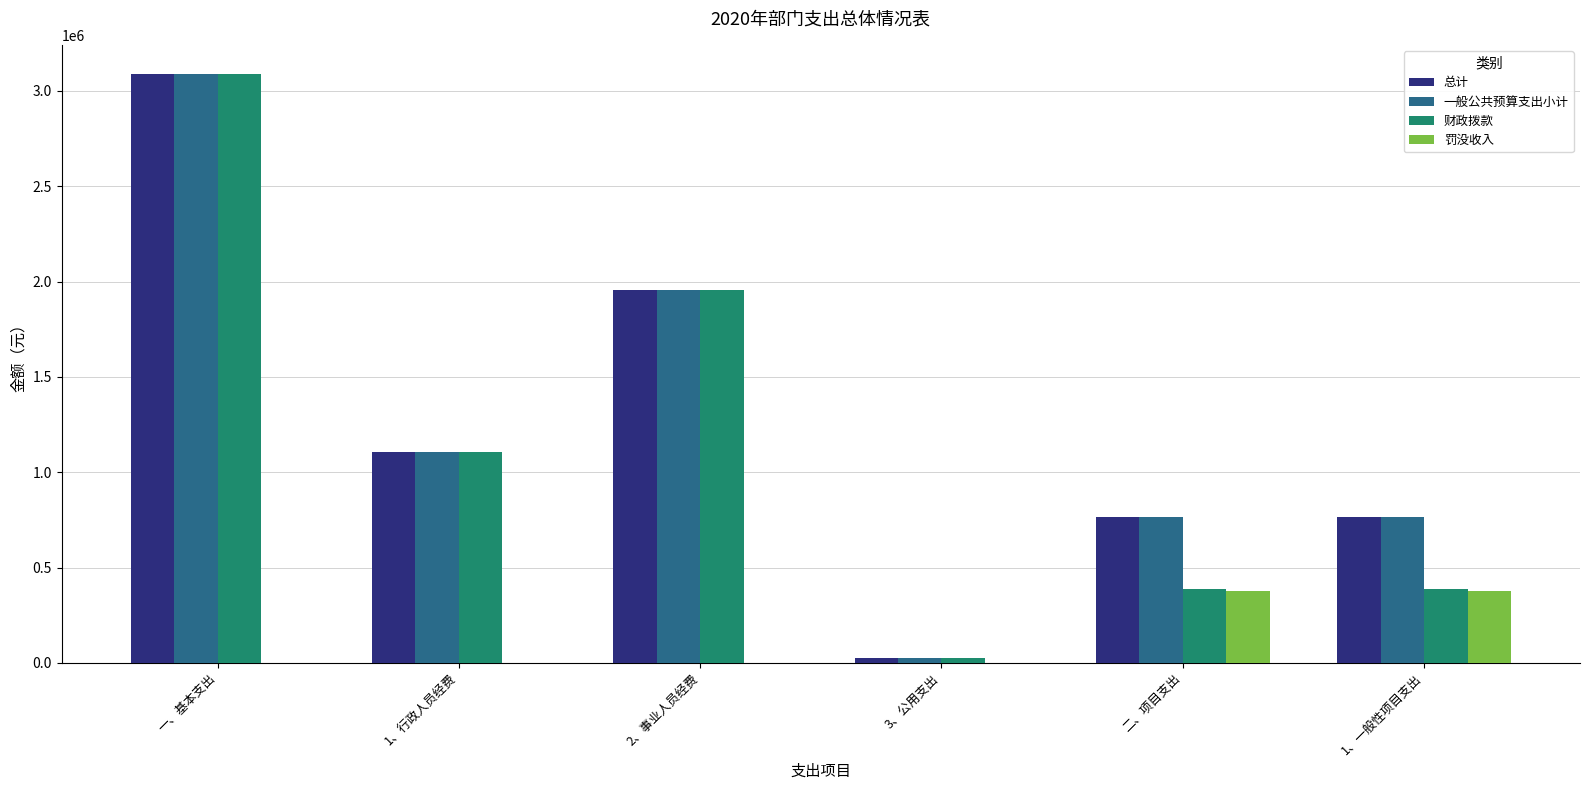

What are all the series names shown in the legend?

总计, 一般公共预算支出小计, 财政拨款, 罚没收入